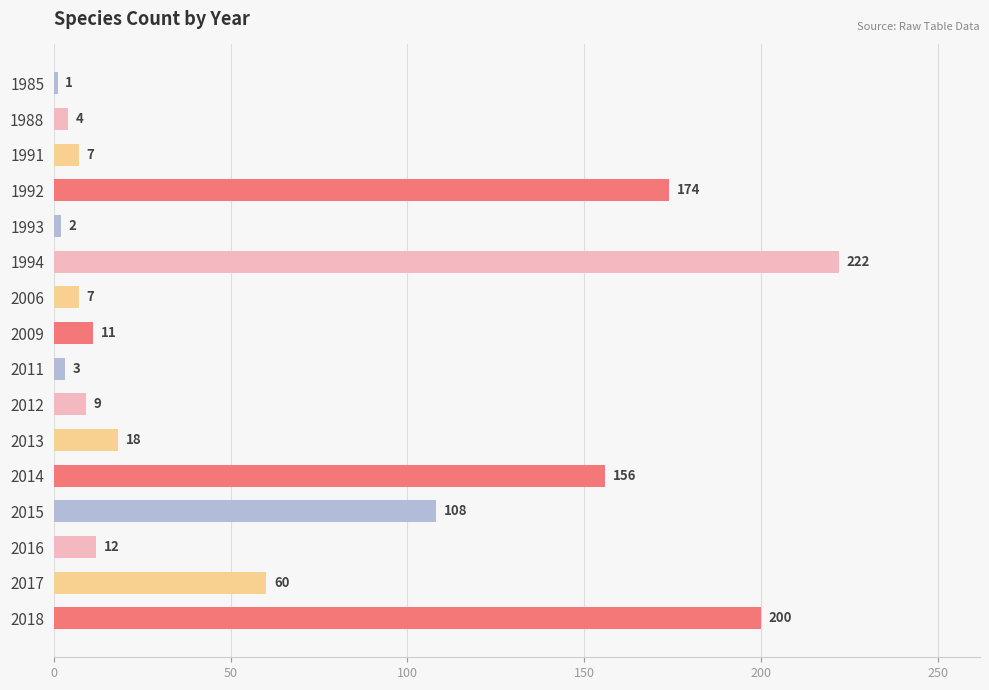

True or false: the data shows 4 at 1988.

True